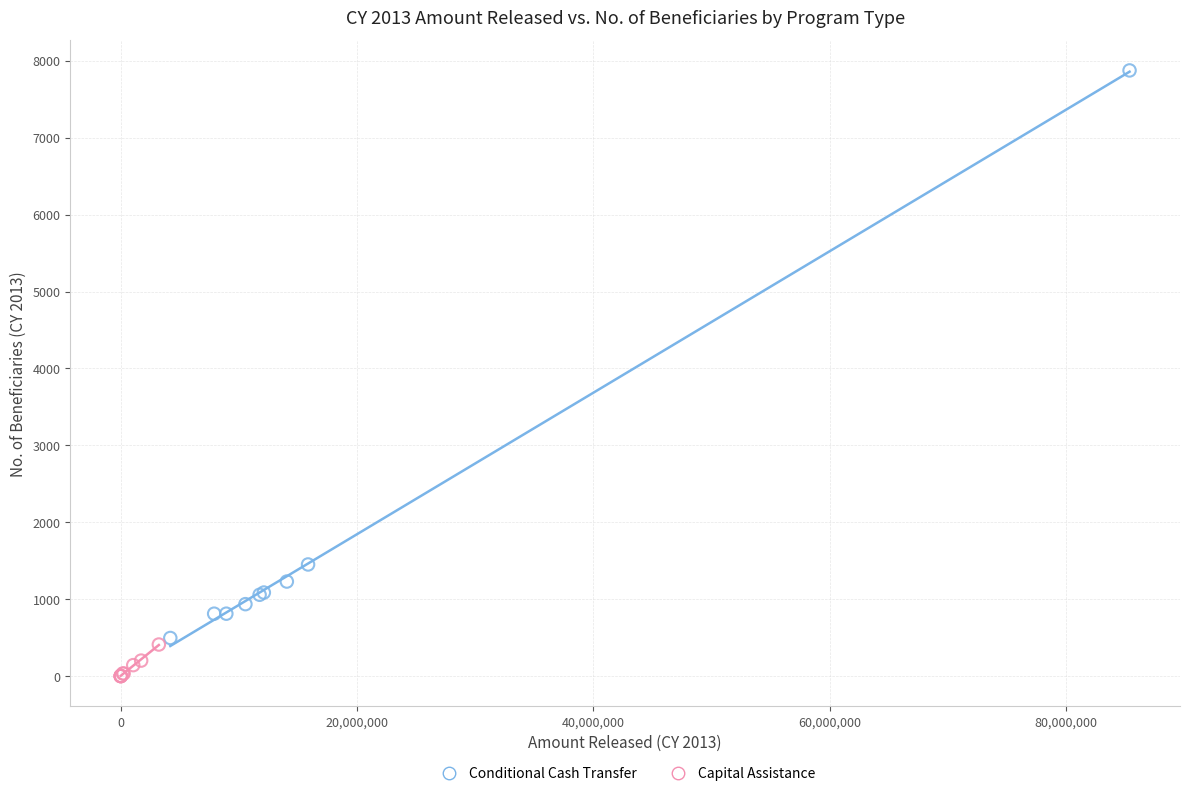

What are all the series names shown in the legend?

Conditional Cash Transfer, Capital Assistance